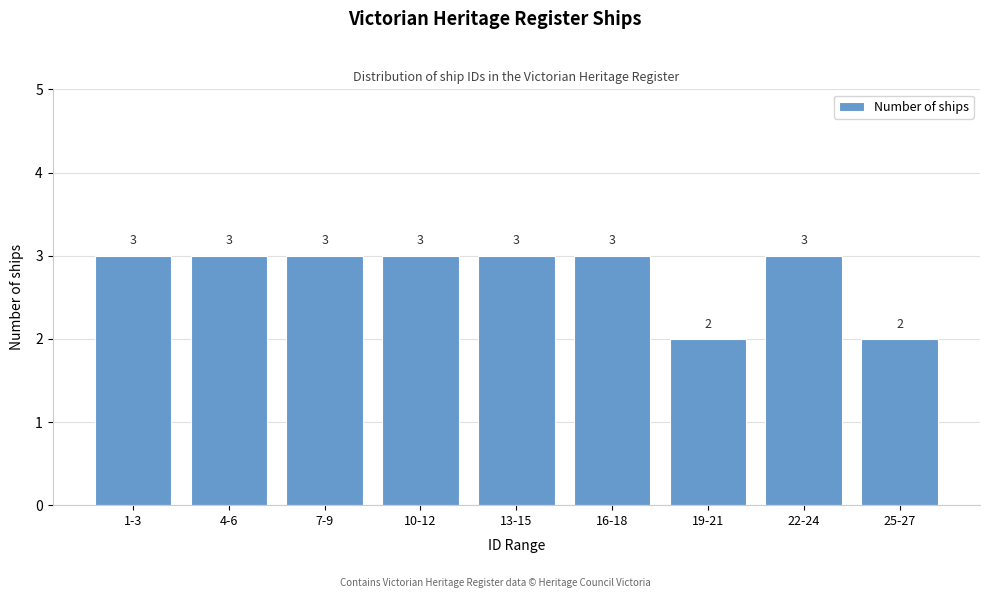

Reading right to left, extract all data points from this chart.

25-27=2	22-24=3	19-21=2	16-18=3	13-15=3	10-12=3	7-9=3	4-6=3	1-3=3